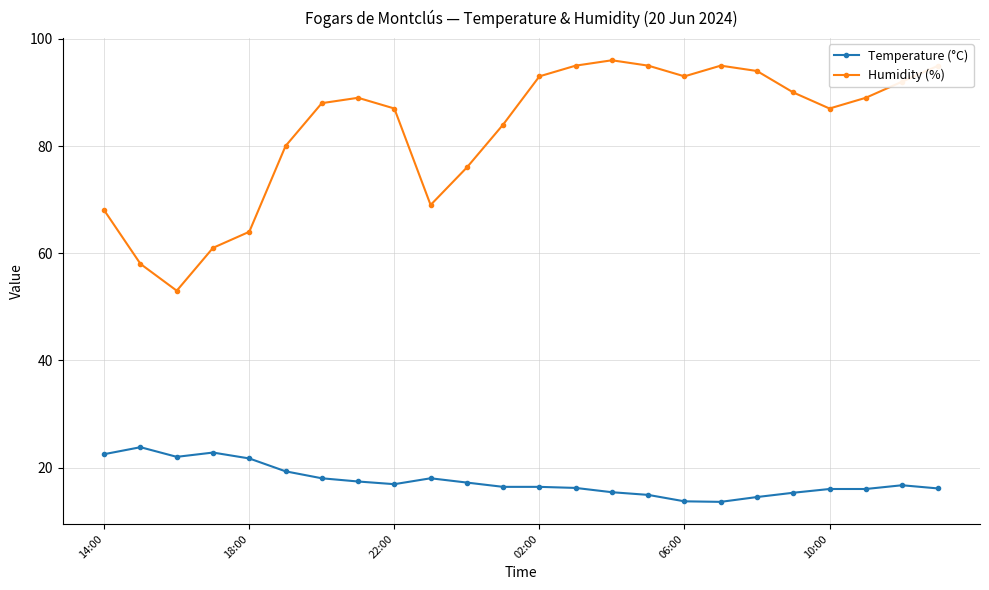

What is the difference between the maximum and second lowest values in the Temperature (°C) series?

10.1